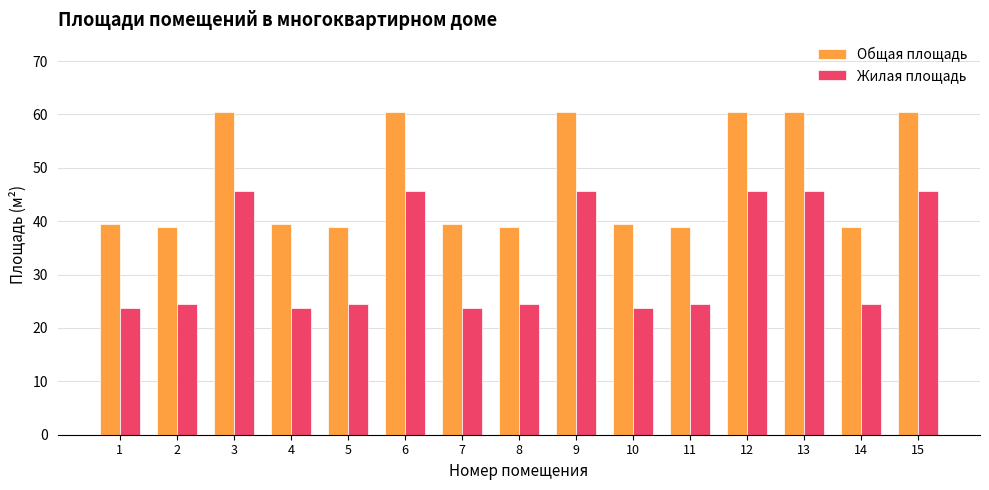

What are all the series names shown in the legend?

Общая площадь, Жилая площадь